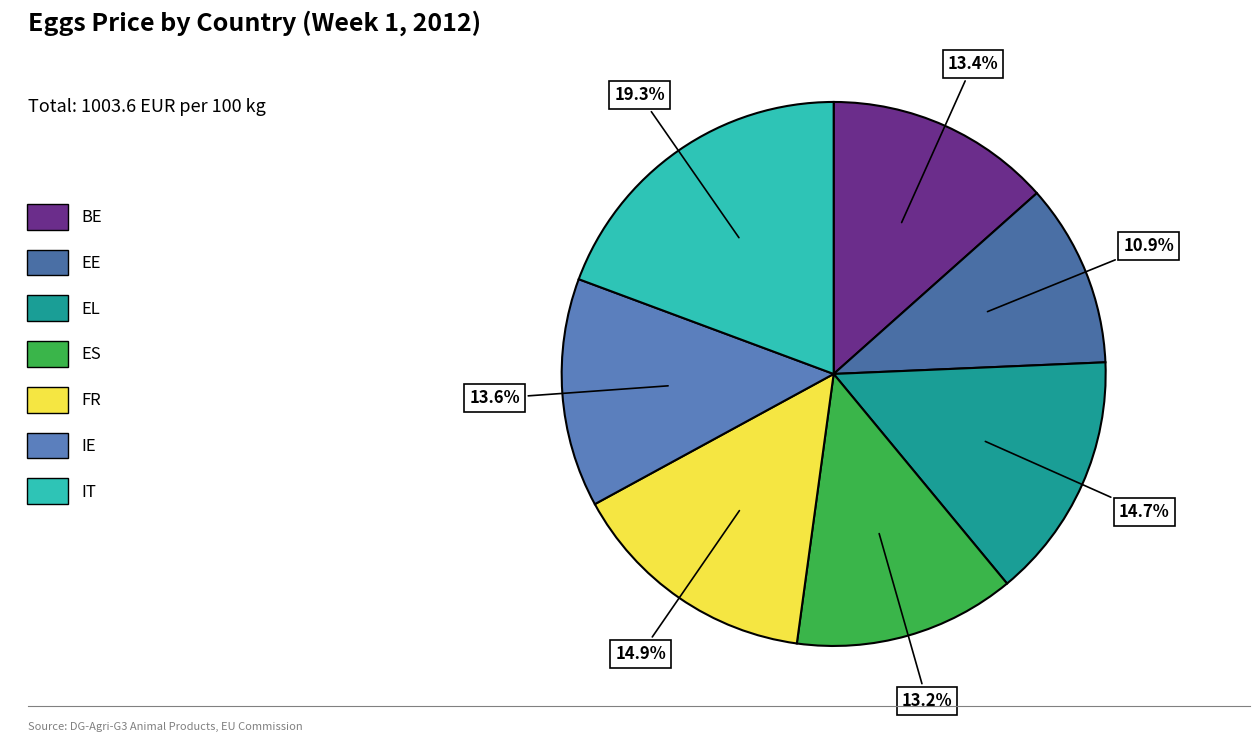

Which slice is the largest?

IT